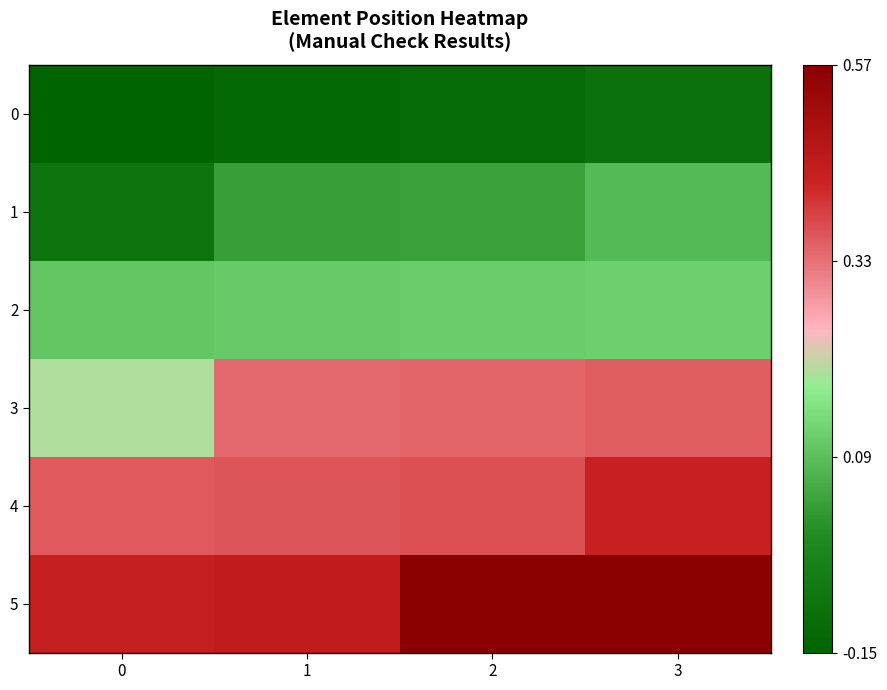

Reading left to right, transcribe all the data shown in this chart.

0: 0=-0.1	1=-0.1	2=-0.1	3=-0.1
1: 0=-0.1	1=0.0	2=0.0	3=0.1
2: 0=0.1	1=0.1	2=0.1	3=0.1
3: 0=0.2	1=0.3	2=0.3	3=0.4
4: 0=0.4	1=0.4	2=0.4	3=0.4
5: 0=0.4	1=0.4	2=0.6	3=0.6